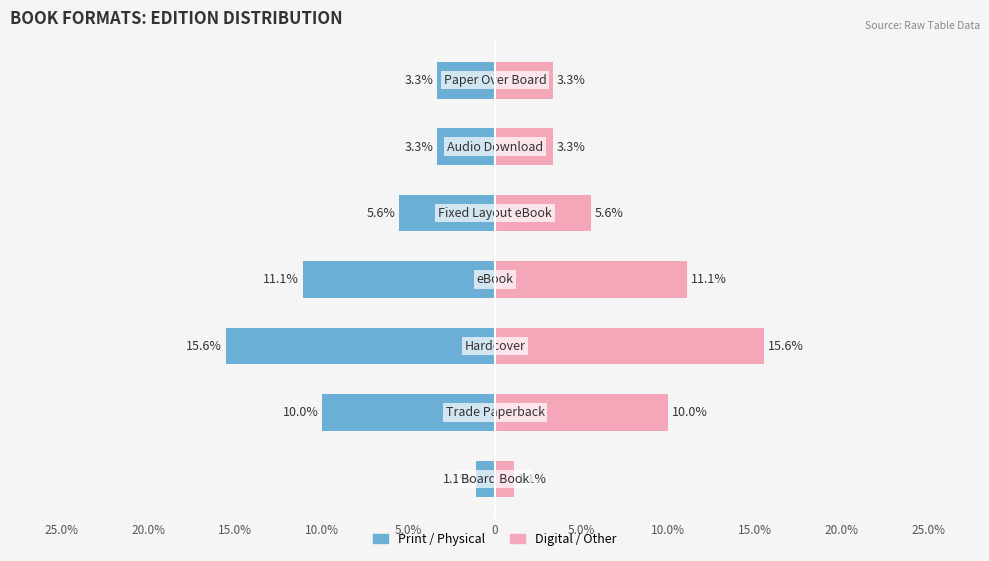

What is the spread (max minus min) of values at 15.0%?

31.1